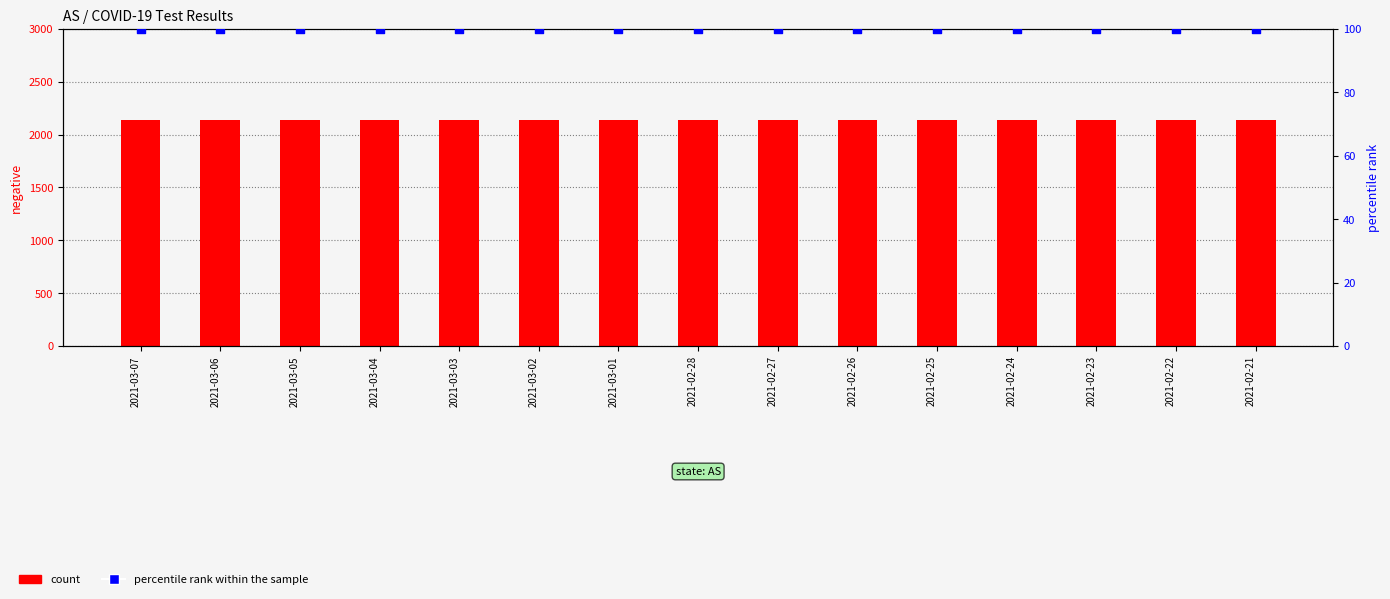

At which category is the sum across all series the highest?

2021-03-07